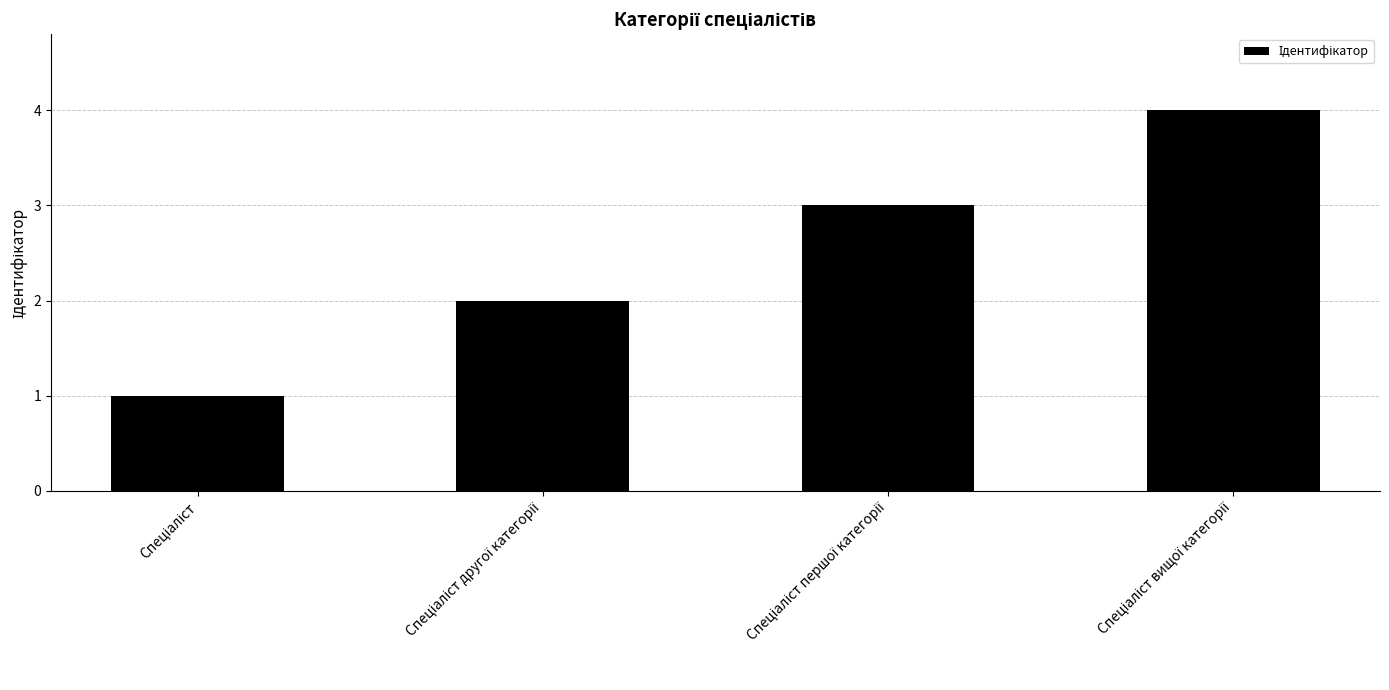

What is the maximum value shown in the chart?

4